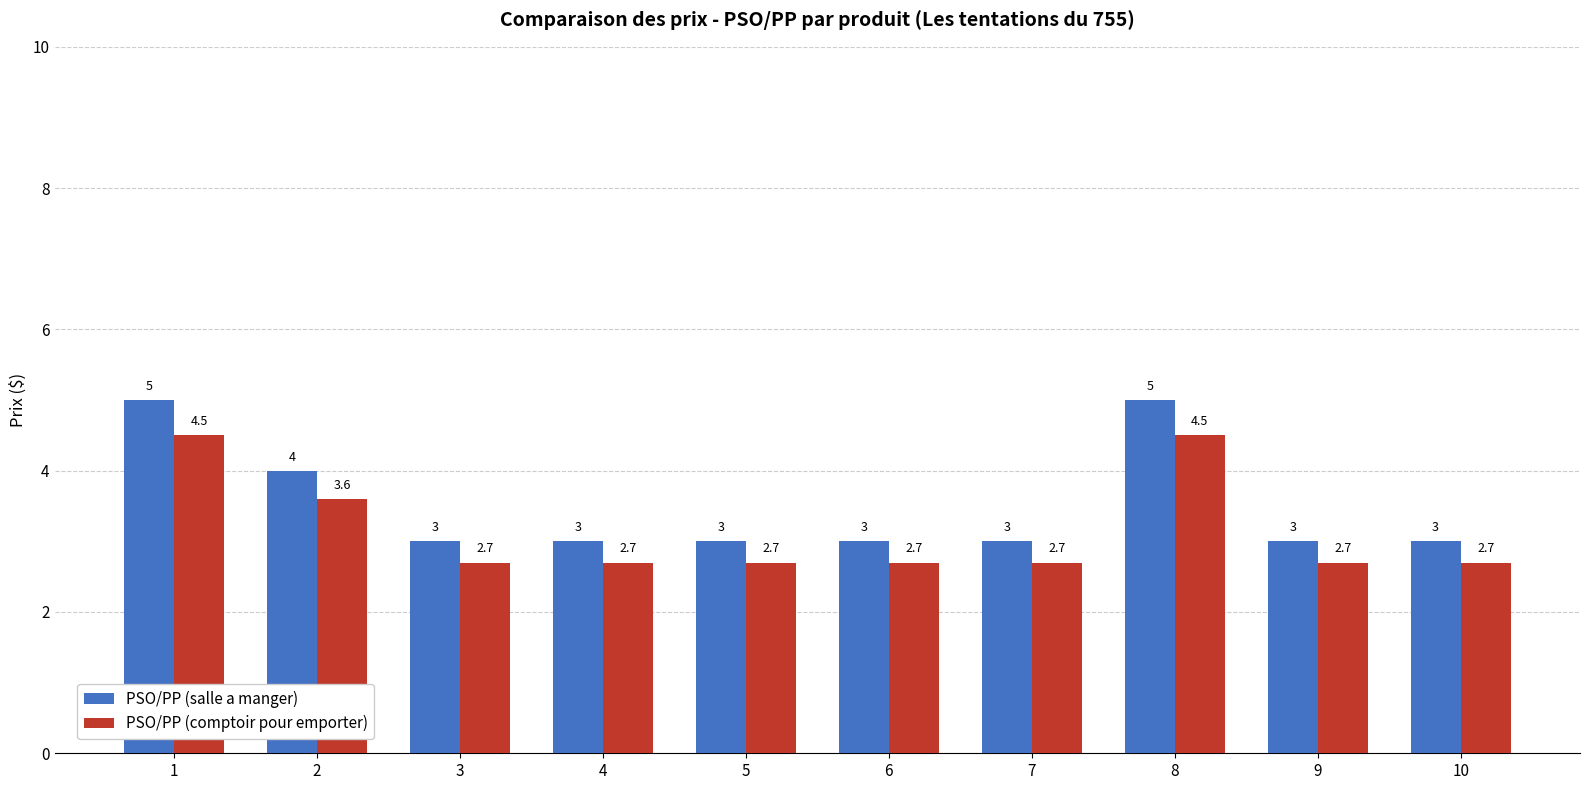

Rank the series at 10 from highest to lowest value.

PSO/PP (salle a manger), PSO/PP (comptoir pour emporter)